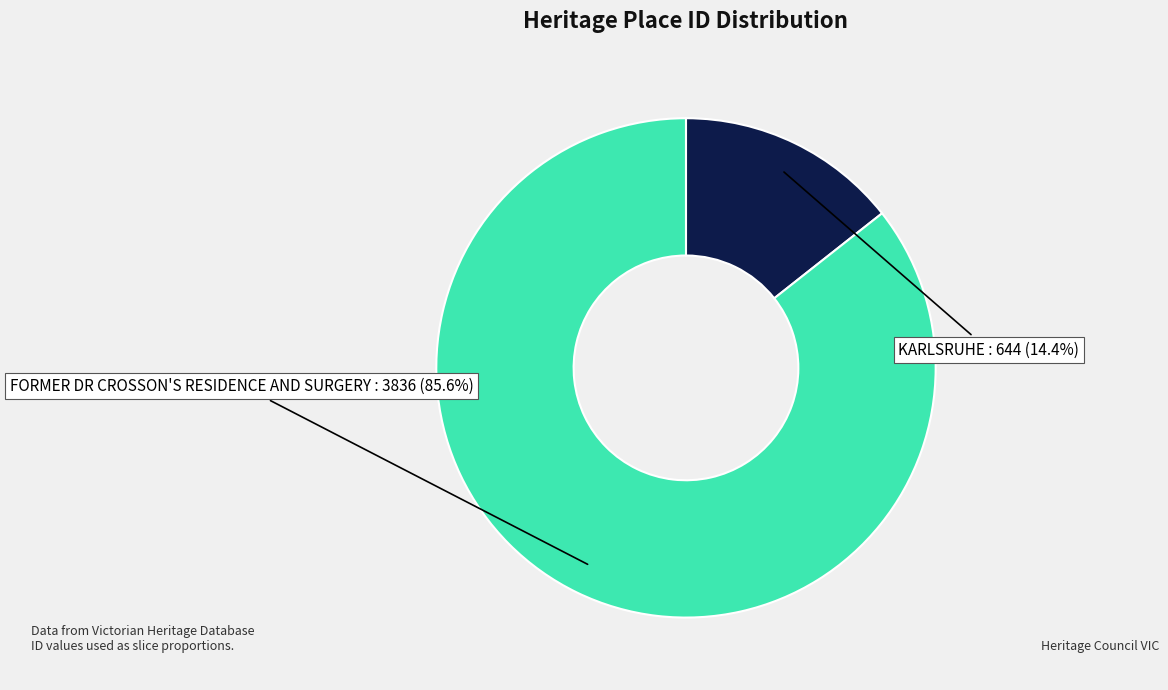

Count the number of slices in the pie.

2